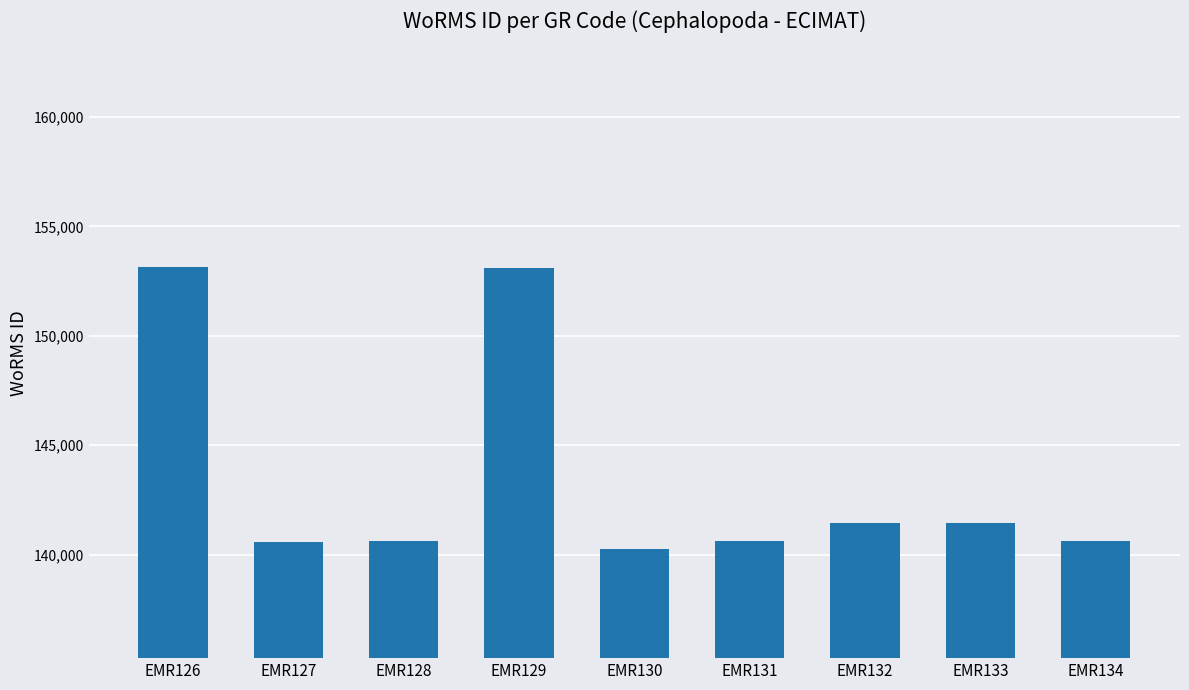

What is the minimum value shown in the chart?

140271